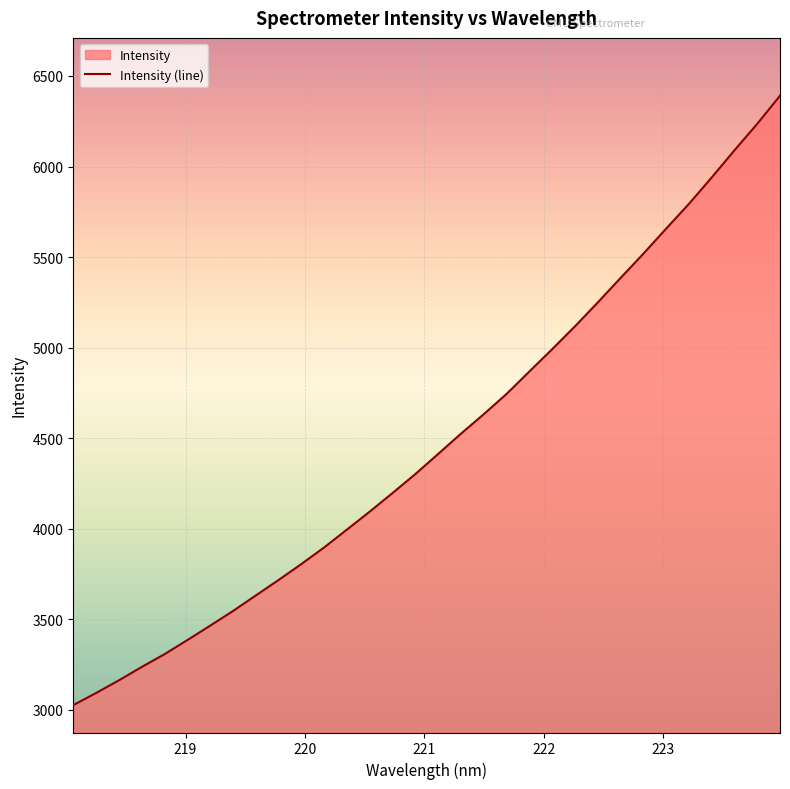

Rank the categories by value from highest to lowest.

223.9802, 223.7895, 223.5987, 223.408, 223.2172, 223.0264, 222.8355, 222.6447, 222.4538, 222.263, 222.0721, 221.8812, 221.6902, 221.4993, 221.3083, 221.1174, 220.9264, 220.7354, 220.5444, 220.3533, 220.1623, 219.9712, 219.7801, 219.589, 219.3979, 219.2067, 219.0156, 218.8244, 218.6332, 218.442, 218.2508, 218.0596